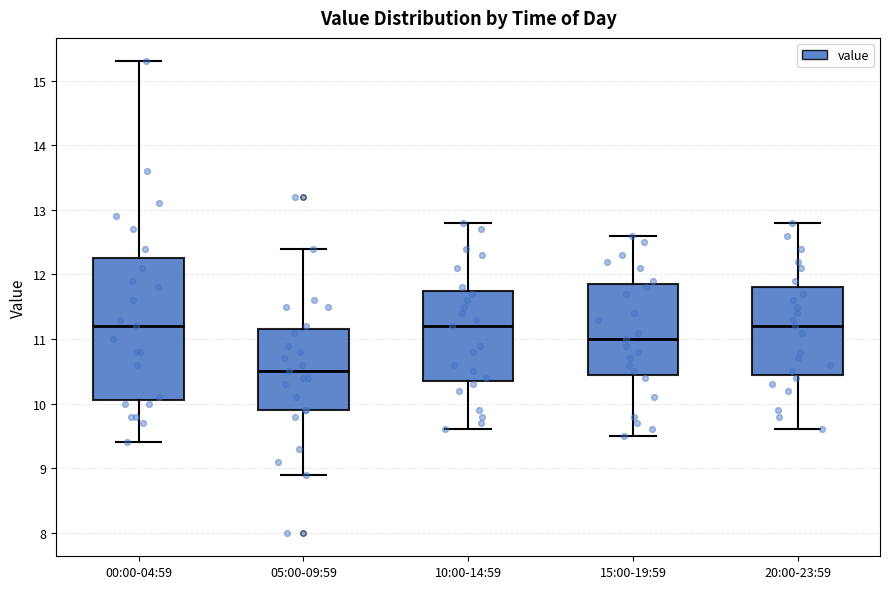

Reading left to right, transcribe this box plot: for each box, give where its median line is, the range the box spans, and where its two whiskers end, as read against the y-axis. The values are not printed on the chart, so give them approximately, as read against the axis.

00:00-04:59: median 11.2, box 10.1 to 12.3, whiskers 9.4 to 15.3
05:00-09:59: median 10.5, box 9.9 to 11.2, whiskers 8.9 to 12.4
10:00-14:59: median 11.2, box 10.4 to 11.8, whiskers 9.6 to 12.8
15:00-19:59: median 11.0, box 10.5 to 11.9, whiskers 9.5 to 12.6
20:00-23:59: median 11.2, box 10.5 to 11.8, whiskers 9.6 to 12.8